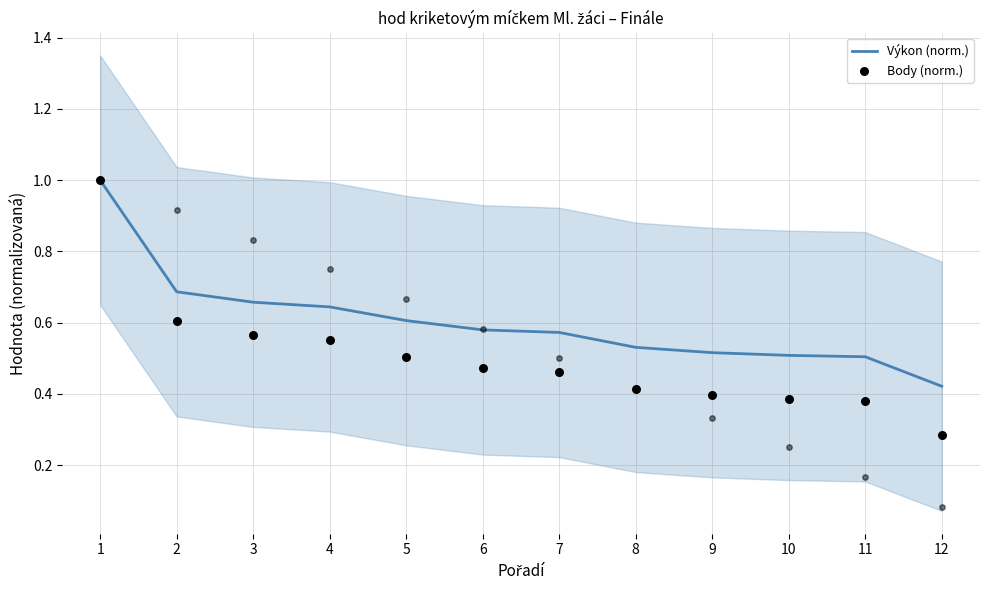

Which series has the largest total across all categories?

Výkon (norm.)